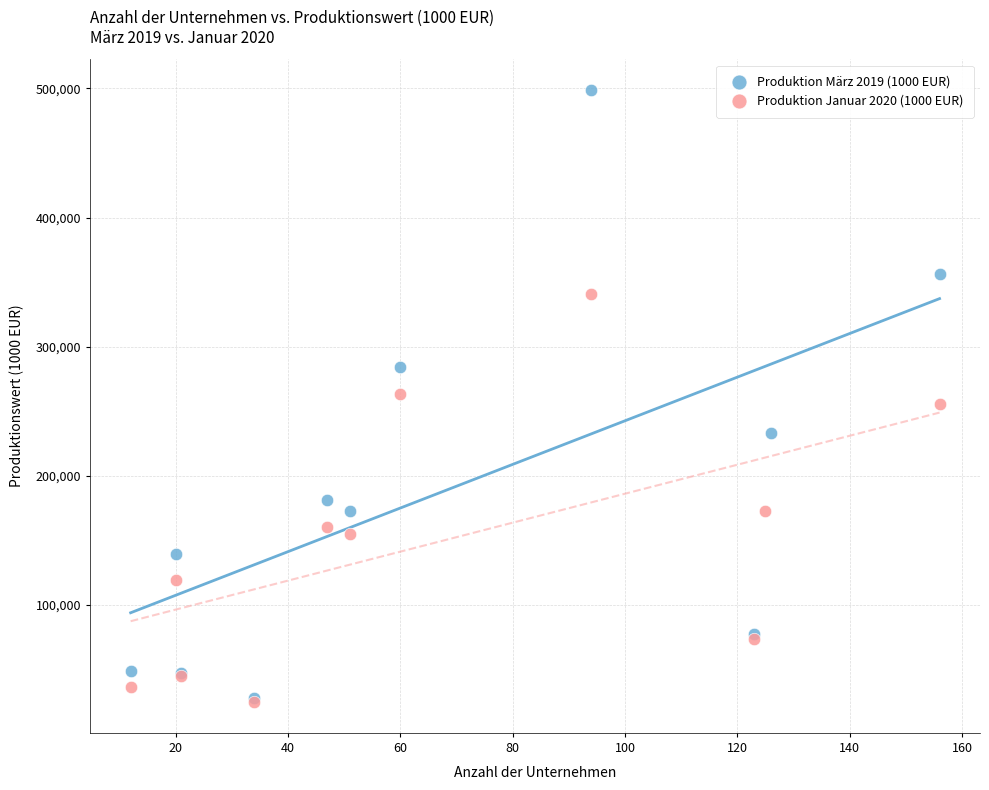

What are all the series names shown in the legend?

Produktion März 2019 (1000 EUR), Produktion Januar 2020 (1000 EUR)